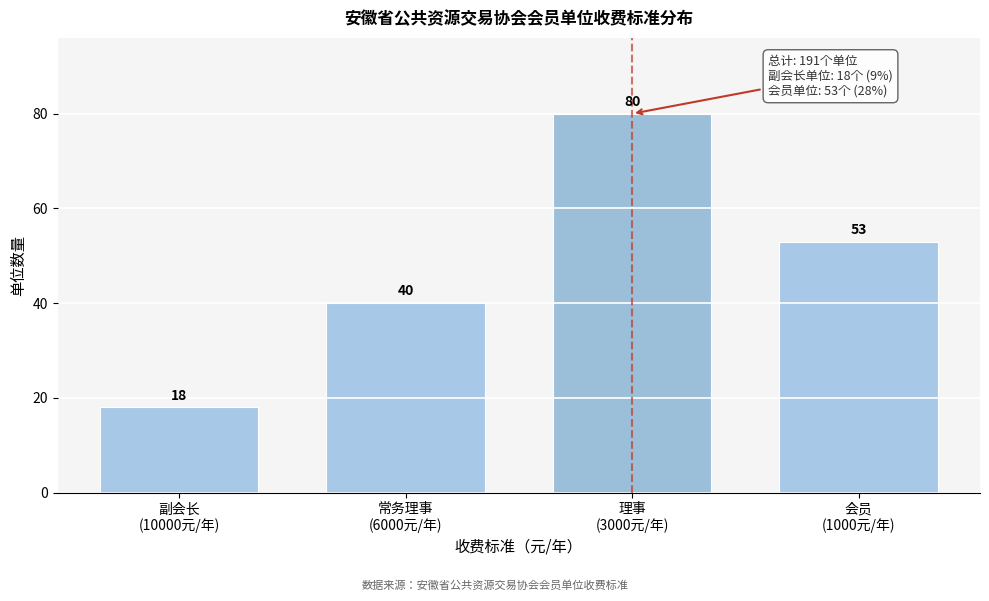

Reading left to right, list all the values displayed in this chart.

18	40	80	53